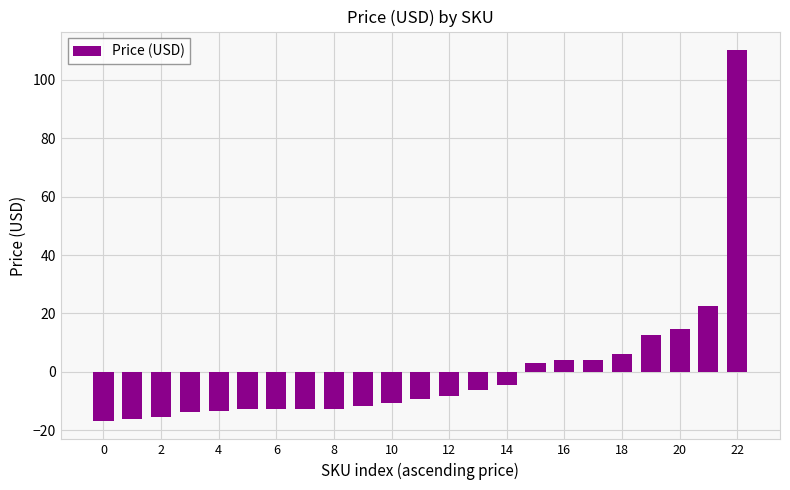

What is the greatest value displayed?

110.2